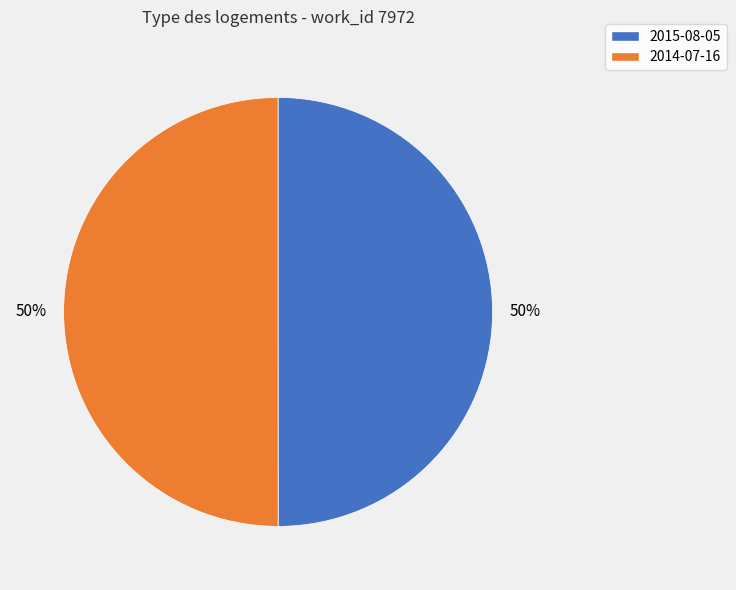

Approximately how many times larger is the value at 2014-07-16 compared to 2015-08-05?

1.0